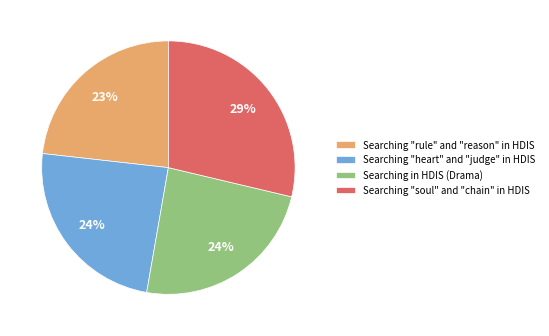

Do Searching "heart" and "judge" in HDIS and Searching "soul" and "chain" in HDIS together represent more than half of the pie?

Yes